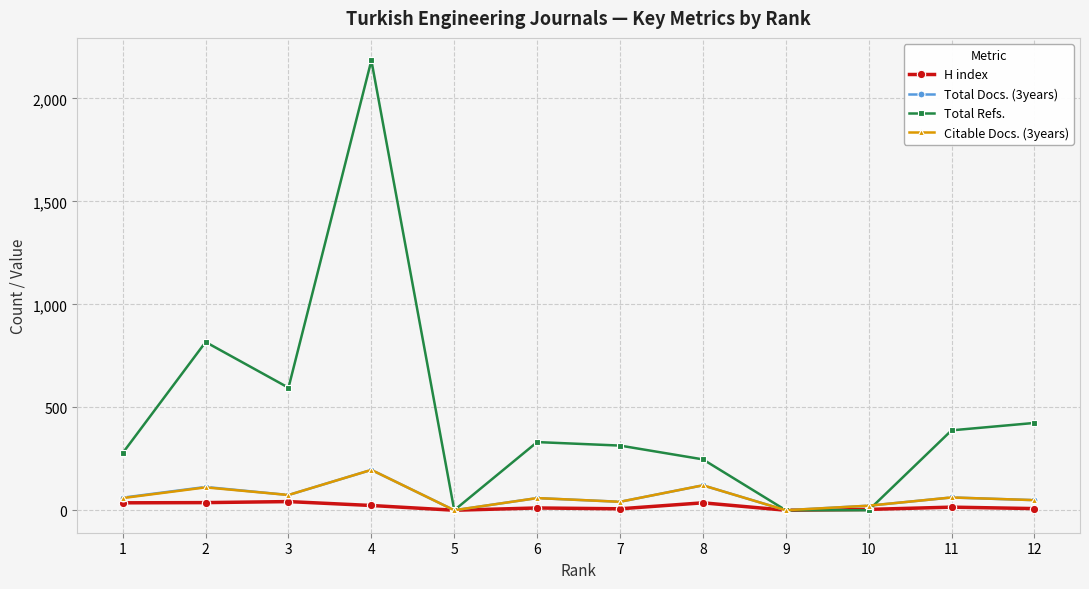

True or false: Total Refs. has more than 2 points higher than both neighbors.

True